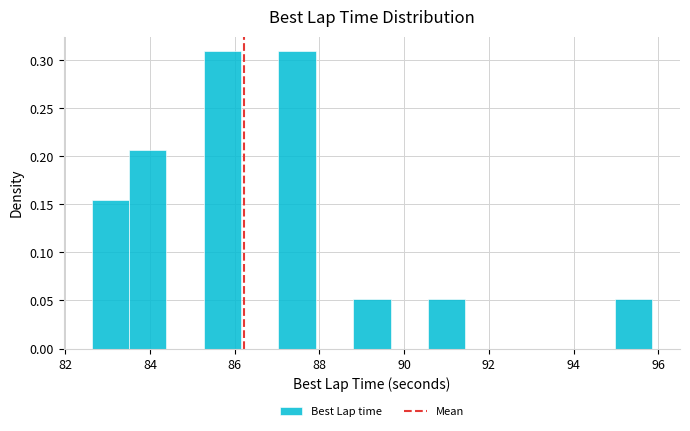

How tall is the bar that spans 83.6 to 84.4 on the x-axis? Neither the bar edges nor the heights are printed on the chart, so give them approximately, as read against the axes.

0.205